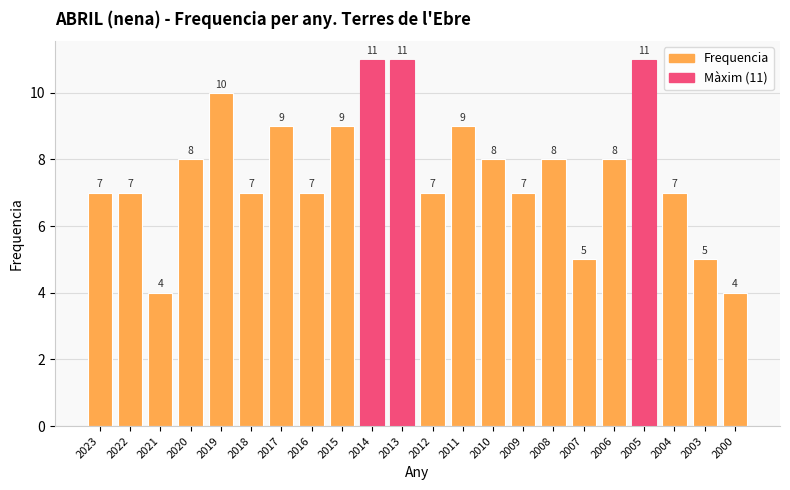

What is the greatest value displayed?

11